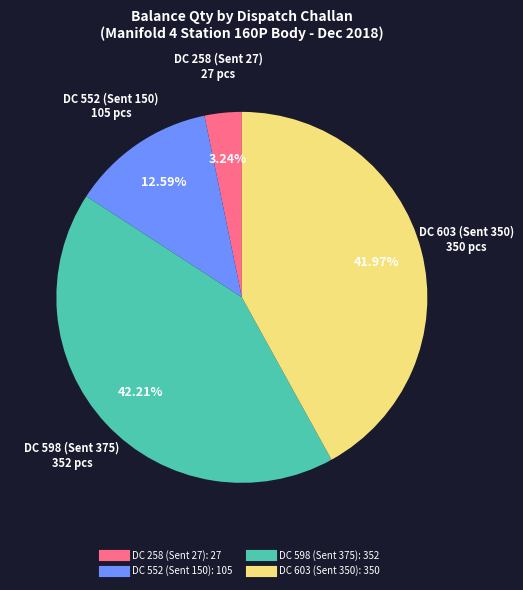

Combined, do DC 552 (Sent 150) and DC 603 (Sent 350) account for over 50%?

Yes